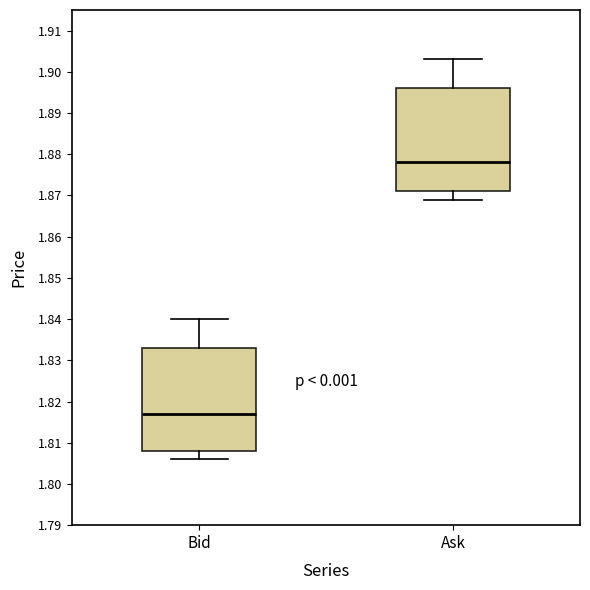

Reading left to right, read every box against the y-axis: the position of its median line, the range the box covers, and the ends of its whiskers. The values are not printed on the chart, so give them approximately, as read against the axis.

Bid: median 1.817, box 1.808 to 1.833, whiskers 1.806 to 1.840
Ask: median 1.878, box 1.871 to 1.896, whiskers 1.869 to 1.903